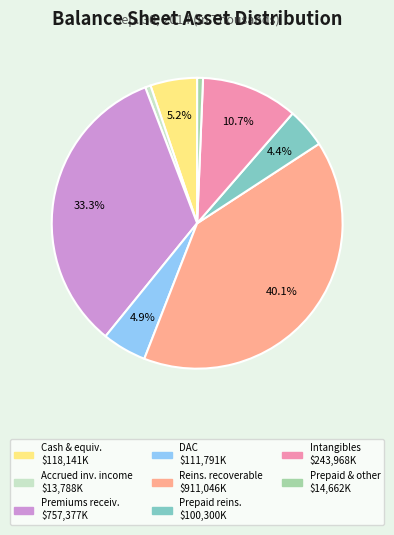

Does any single category account for the majority?

No